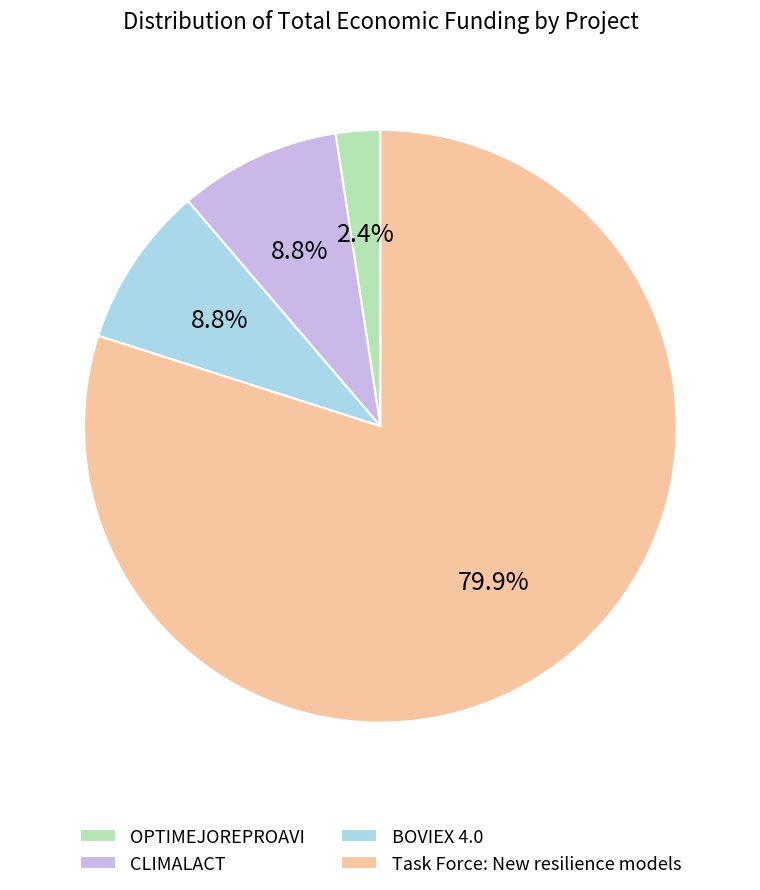

Combined, what portion of the pie is BOVIEX 4.0 and OPTIMEJOREPROAVI?

11.2%